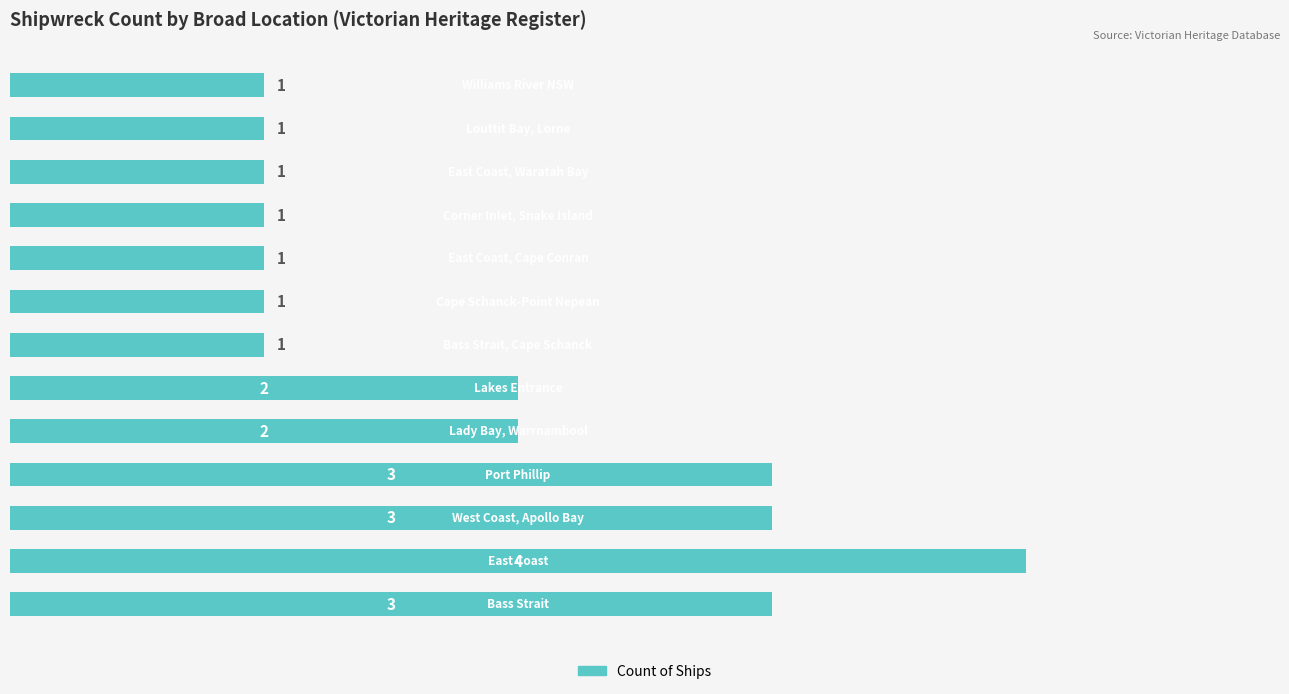

What is the greatest value displayed?

4